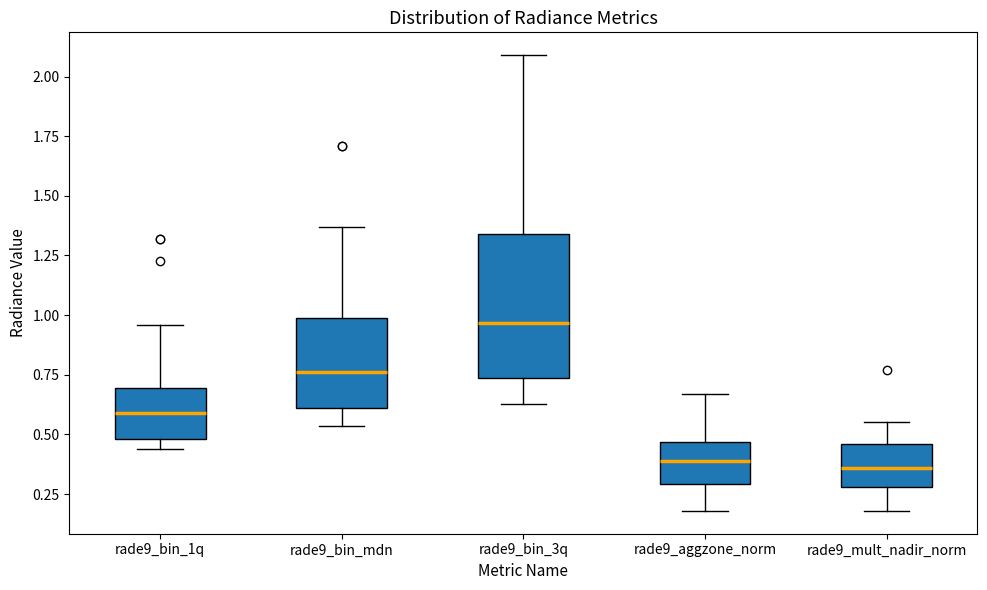

Reading left to right, read every box against the y-axis: the position of its median line, the range the box covers, and the ends of its whiskers. The values are not printed on the chart, so give them approximately, as read against the axis.

rade9_bin_1q: median 0.60, box 0.50 to 0.70, whiskers 0.45 to 0.95
rade9_bin_mdn: median 0.75, box 0.60 to 1.00, whiskers 0.55 to 1.35
rade9_bin_3q: median 0.95, box 0.75 to 1.35, whiskers 0.65 to 2.10
rade9_aggzone_norm: median 0.40, box 0.30 to 0.45, whiskers 0.20 to 0.65
rade9_mult_nadir_norm: median 0.35, box 0.30 to 0.45, whiskers 0.20 to 0.55